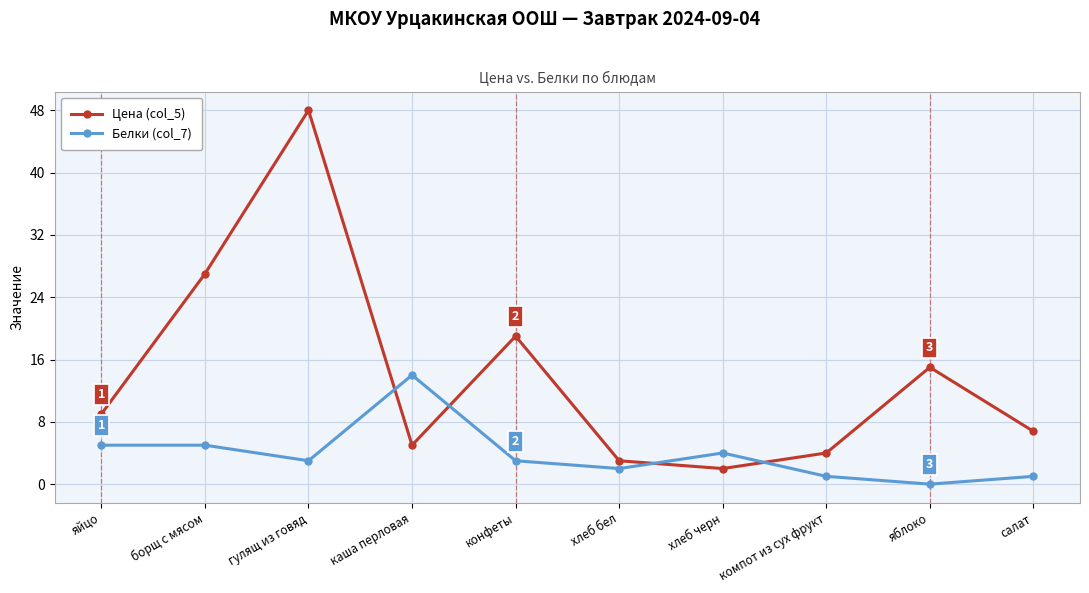

What is the sum of all Белки (col_7) values?

38.0